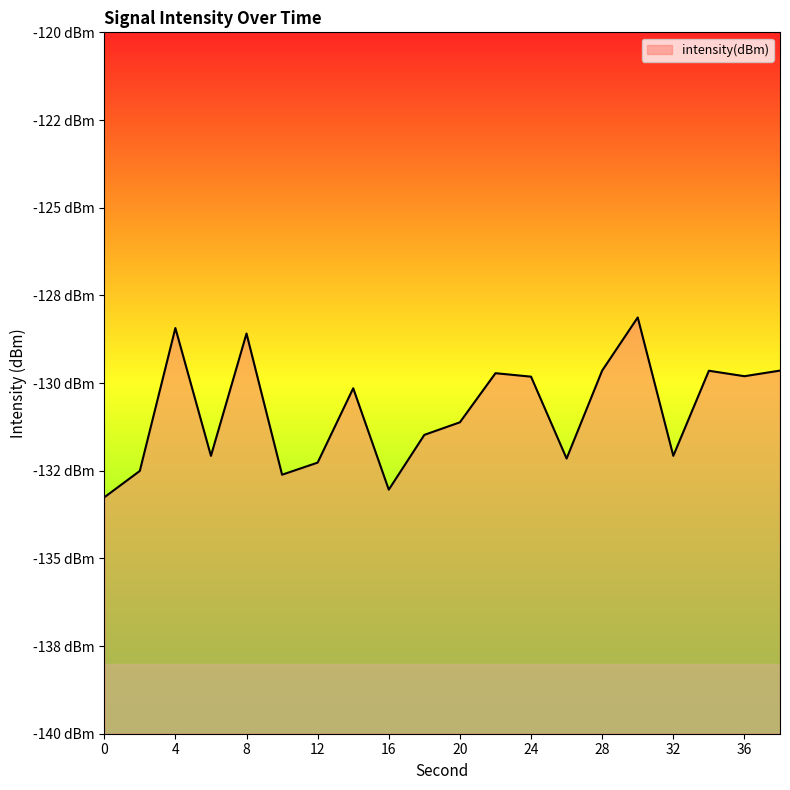

Which label corresponds to the largest value in the chart?

30